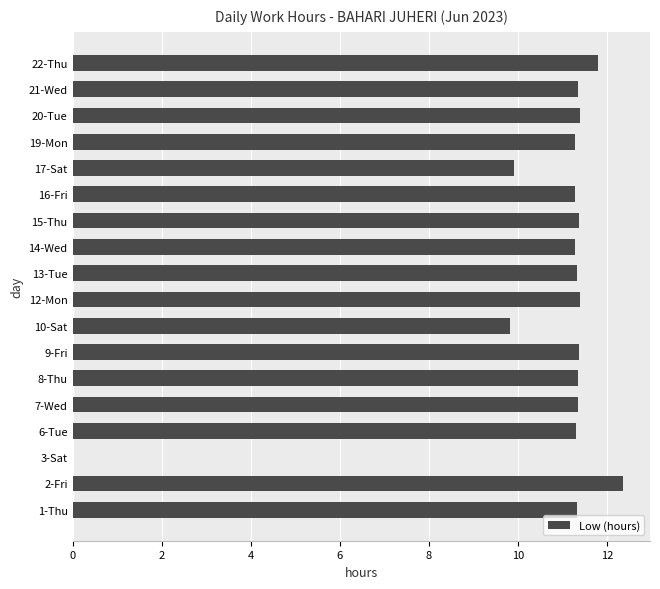

True or false: the data shows 11.4 at 9-Fri.

True